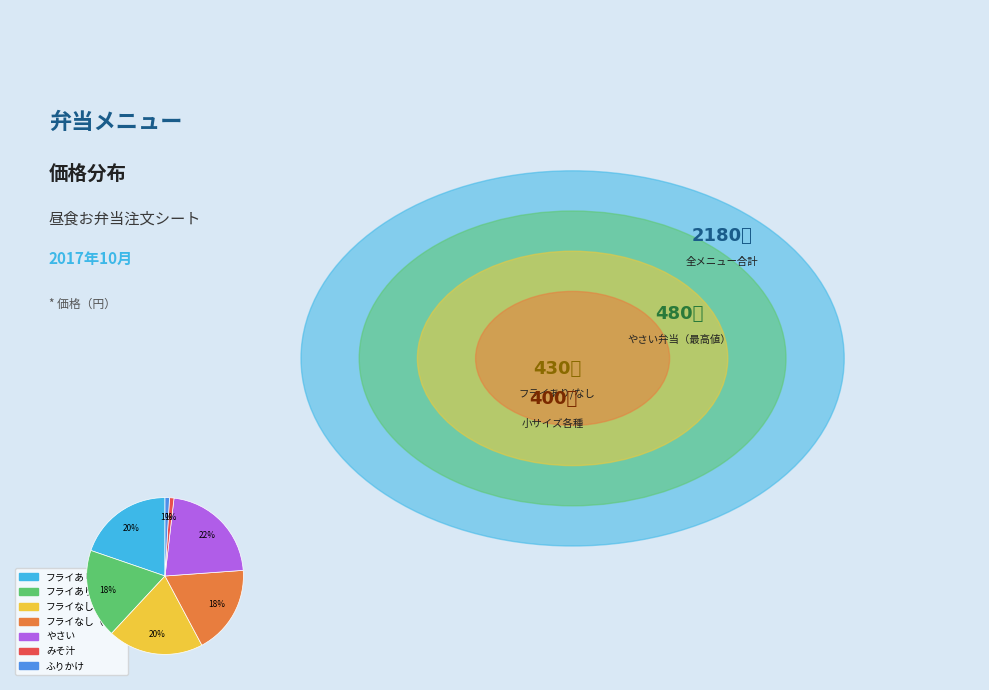

Does any single category account for the majority?

No